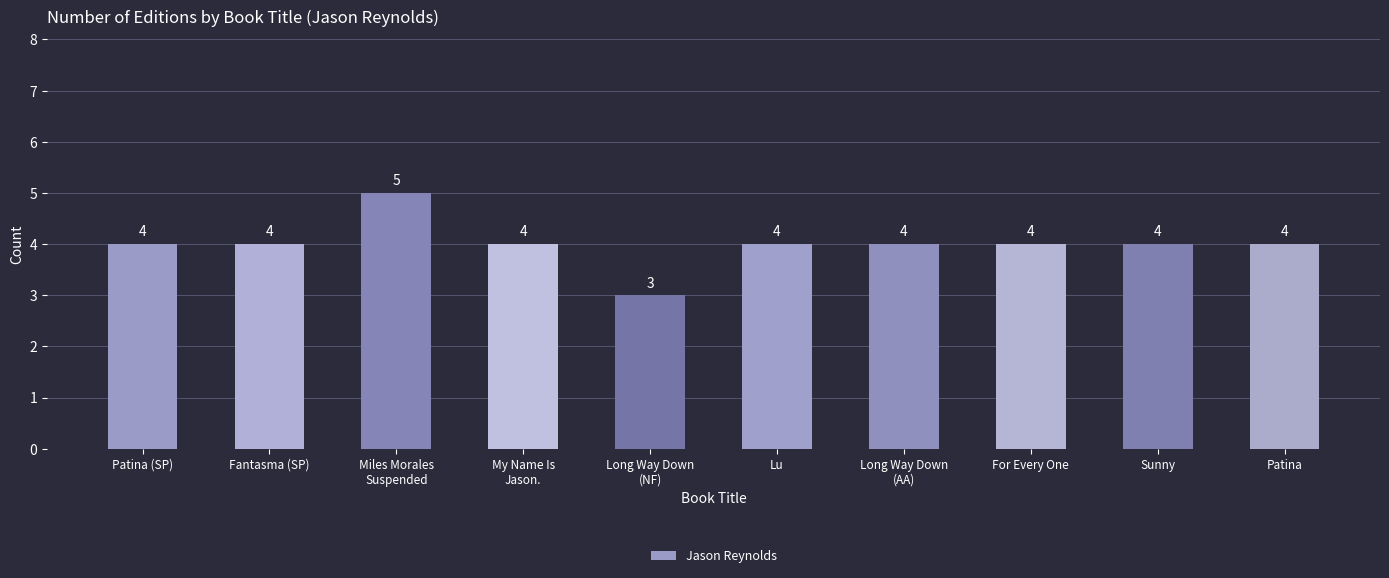

What is the difference between the maximum and minimum values?

2